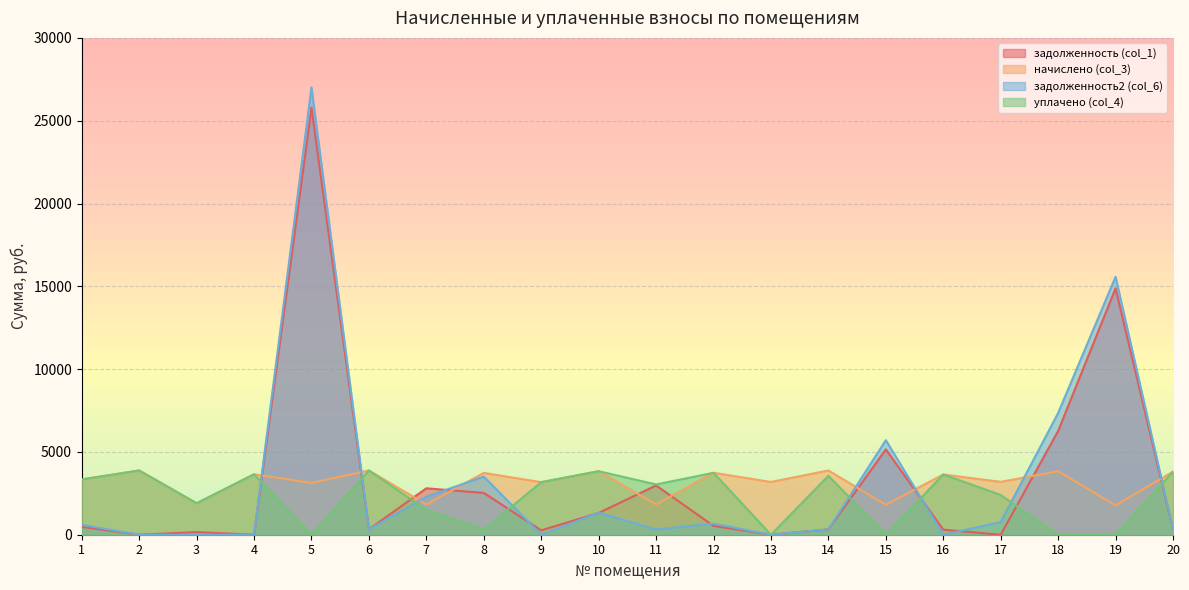

Where does the начислено (col_3) series first go above 3637?

2